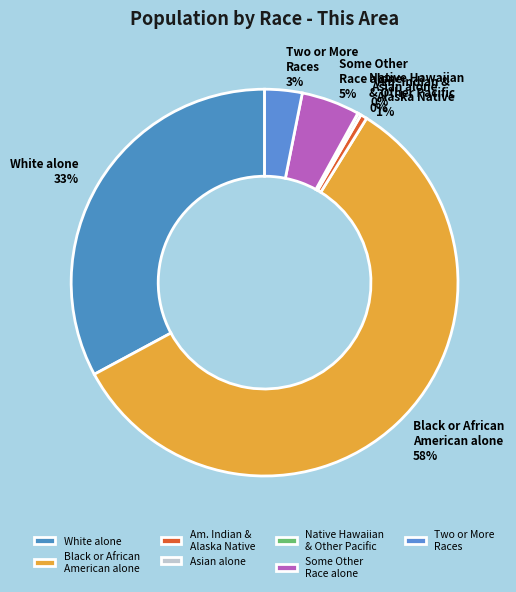

True or false: Am. Indian & Alaska Native accounts for 11% of the total.

False